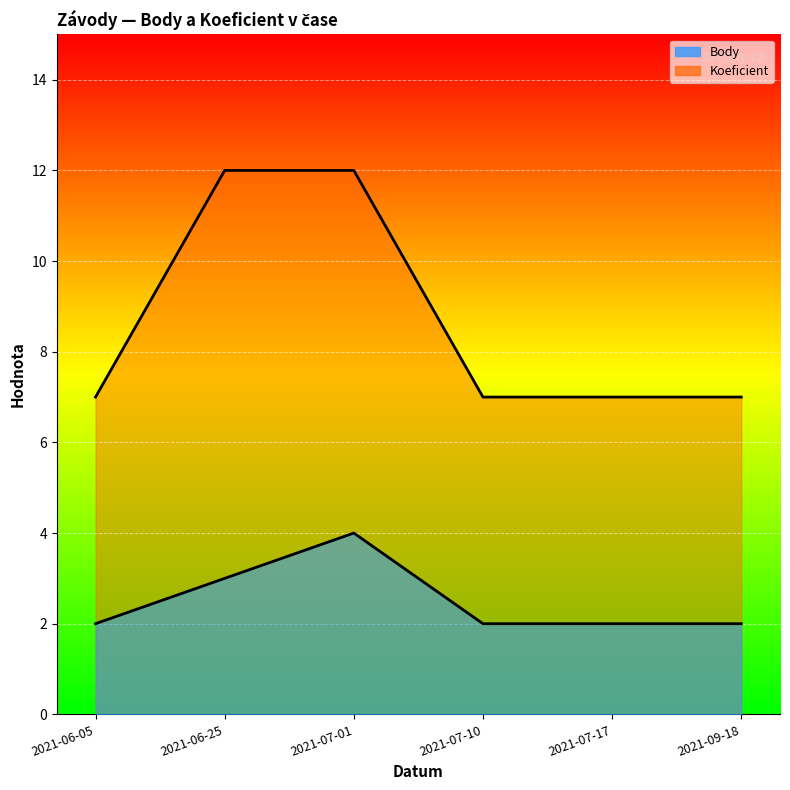

Reading left to right, extract all data points from this chart.

Body: 2021-06-05=2	2021-06-25=3	2021-07-01=4	2021-07-10=2	2021-07-17=2	2021-09-18=2
Koeficient: 2021-06-05=7	2021-06-25=12	2021-07-01=12	2021-07-10=7	2021-07-17=7	2021-09-18=7